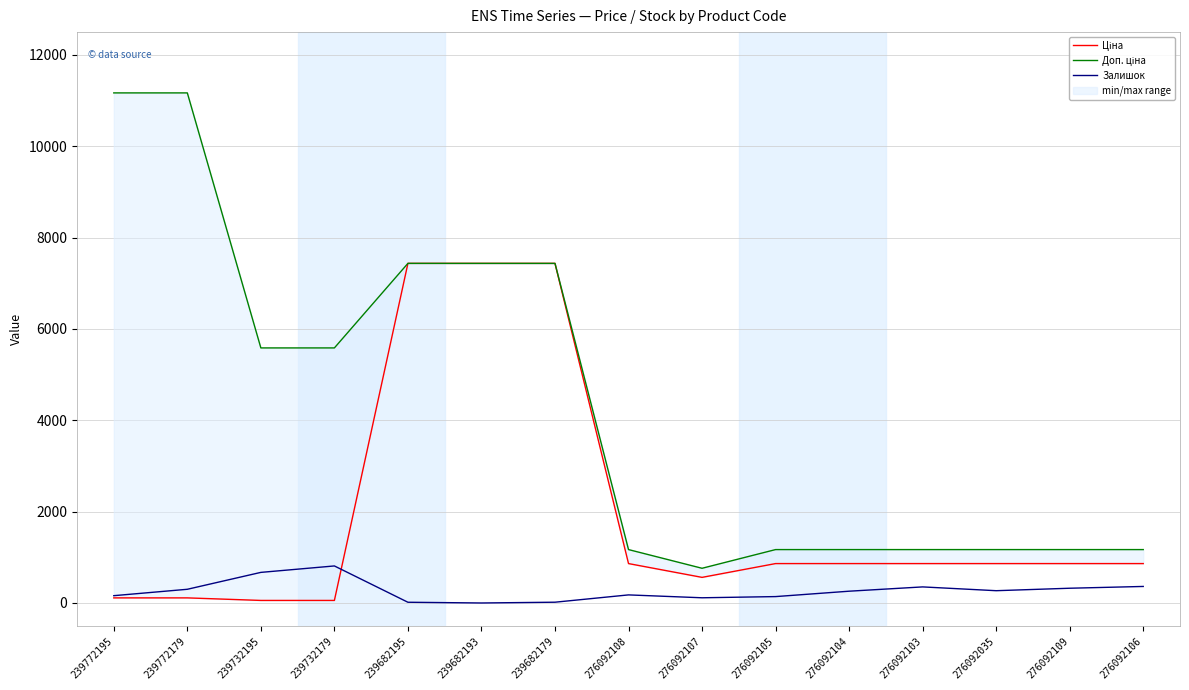

The value of Залишок at 276092104 is 180.5. True or false?

False